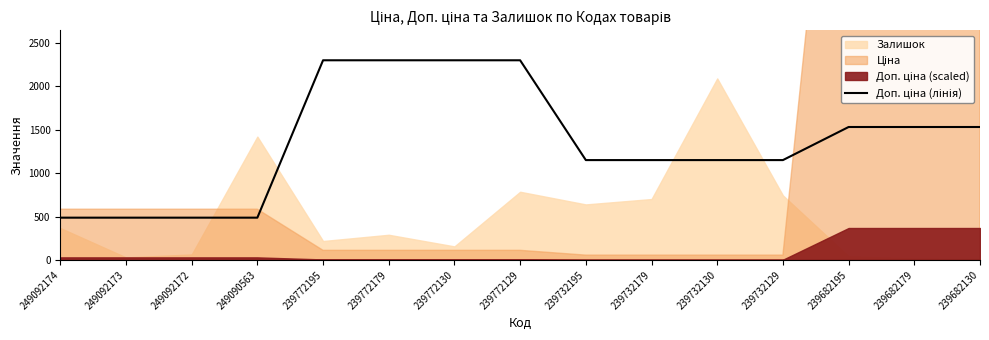

Approximately how many times larger is the value at 239732129 compared to 239682195?

0.8